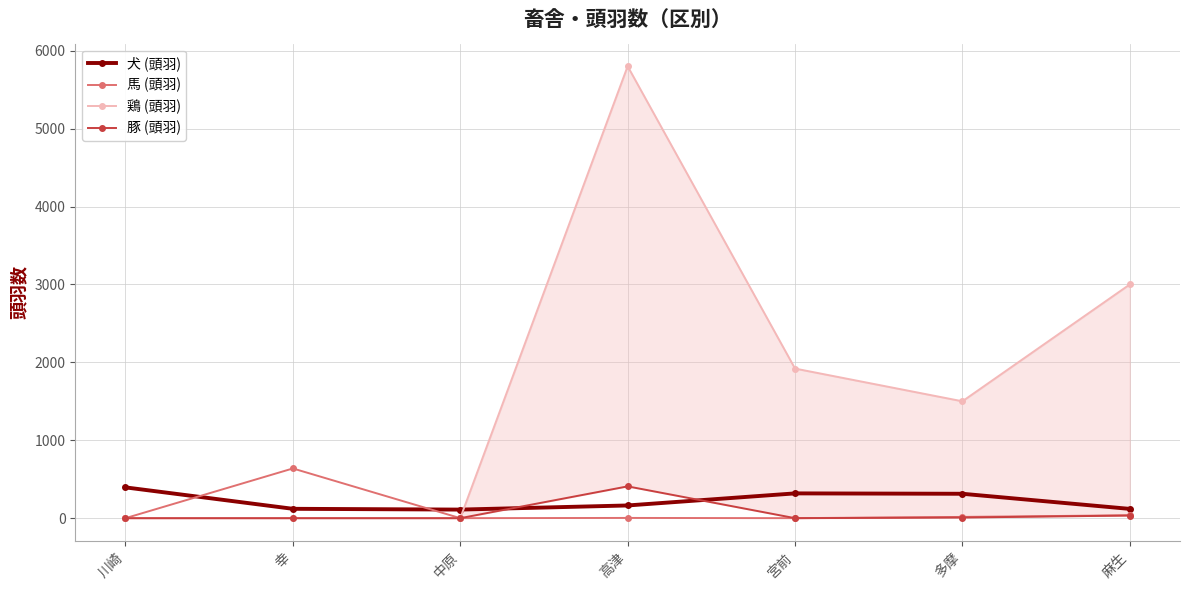

Which has a higher value, 多摩 or 幸?

多摩